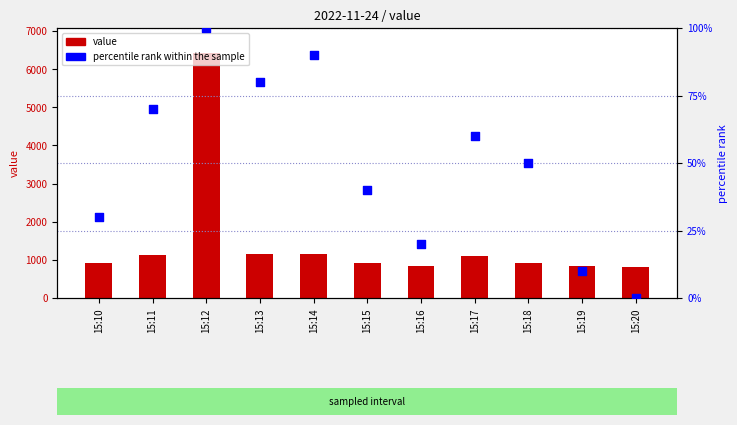

At how many categories does at least one series exceed 1312?

1